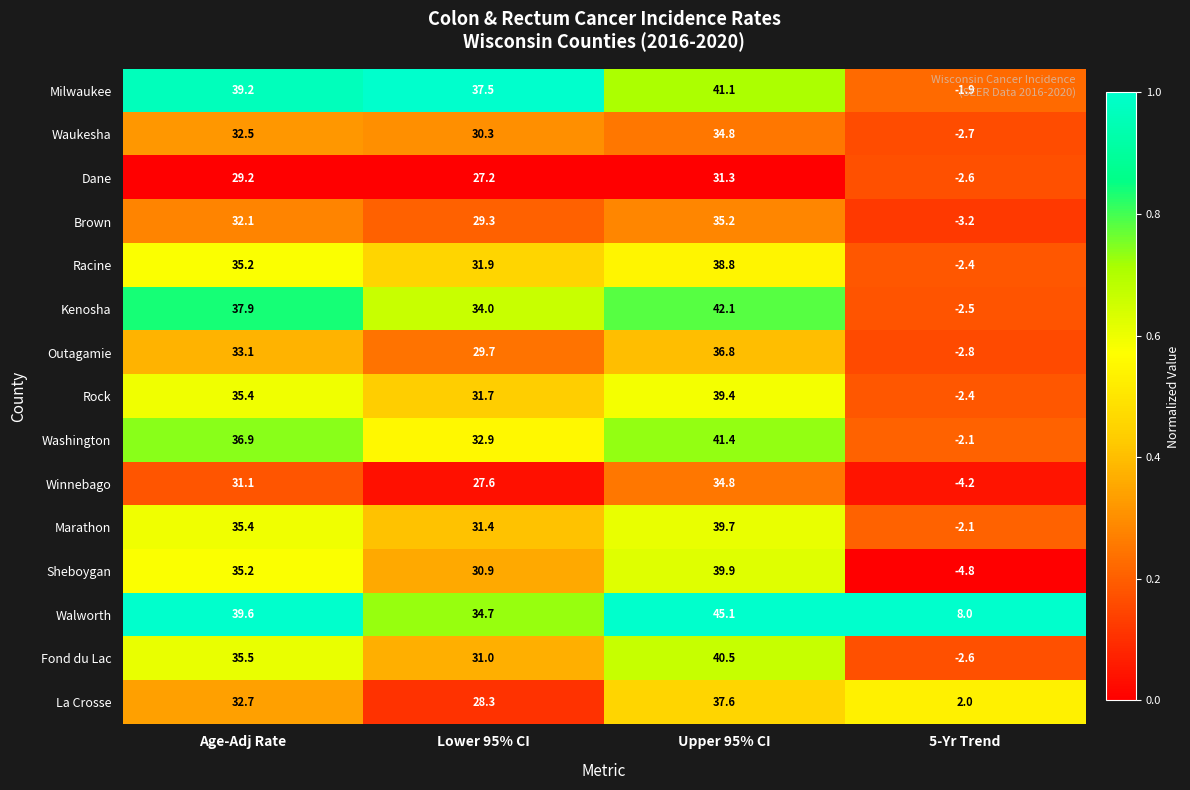

Which label corresponds to the smallest value in the chart?

5-Yr Trend